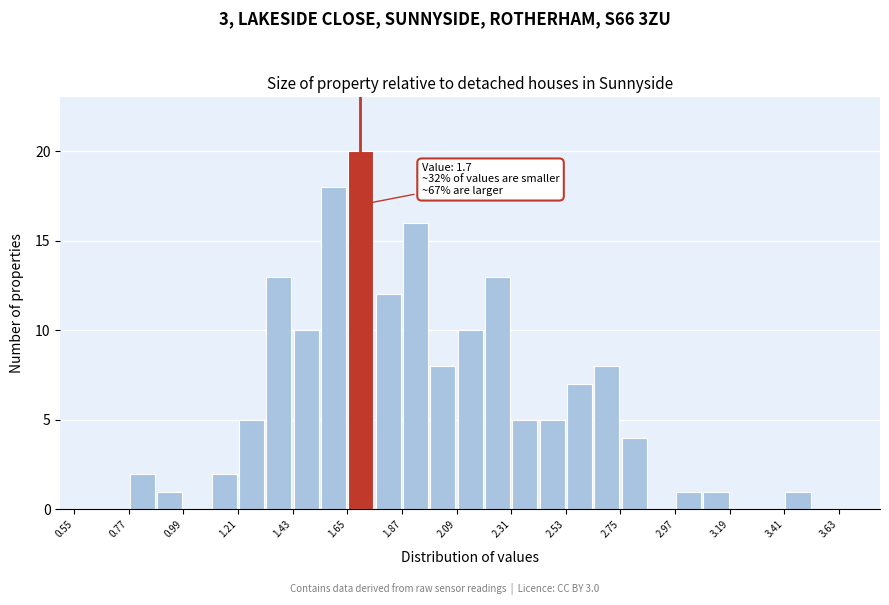

Read against the x-axis, roughly where is the centre of the tallest bar?

1.70